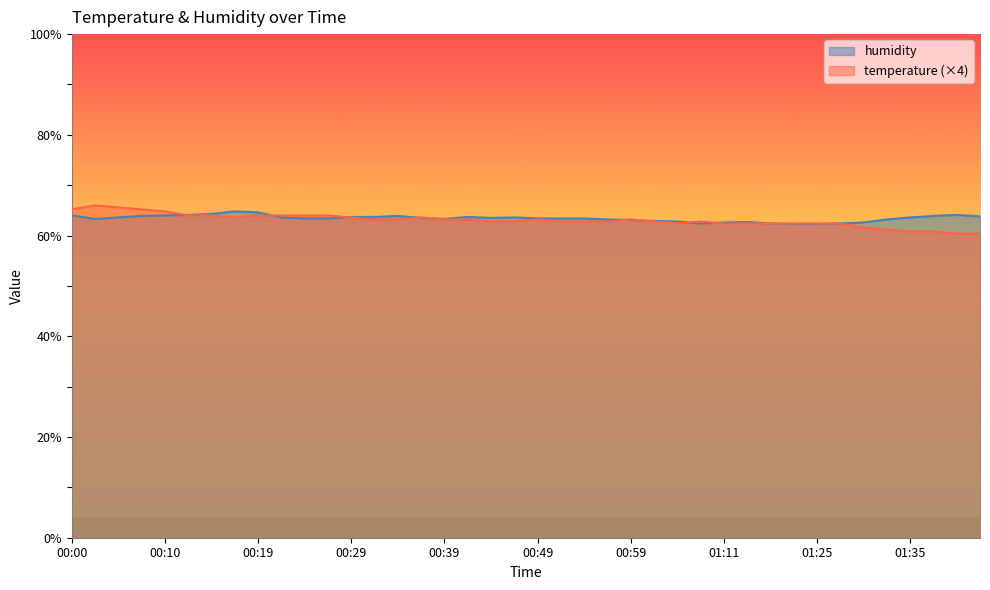

How many series are shown in this chart?

2